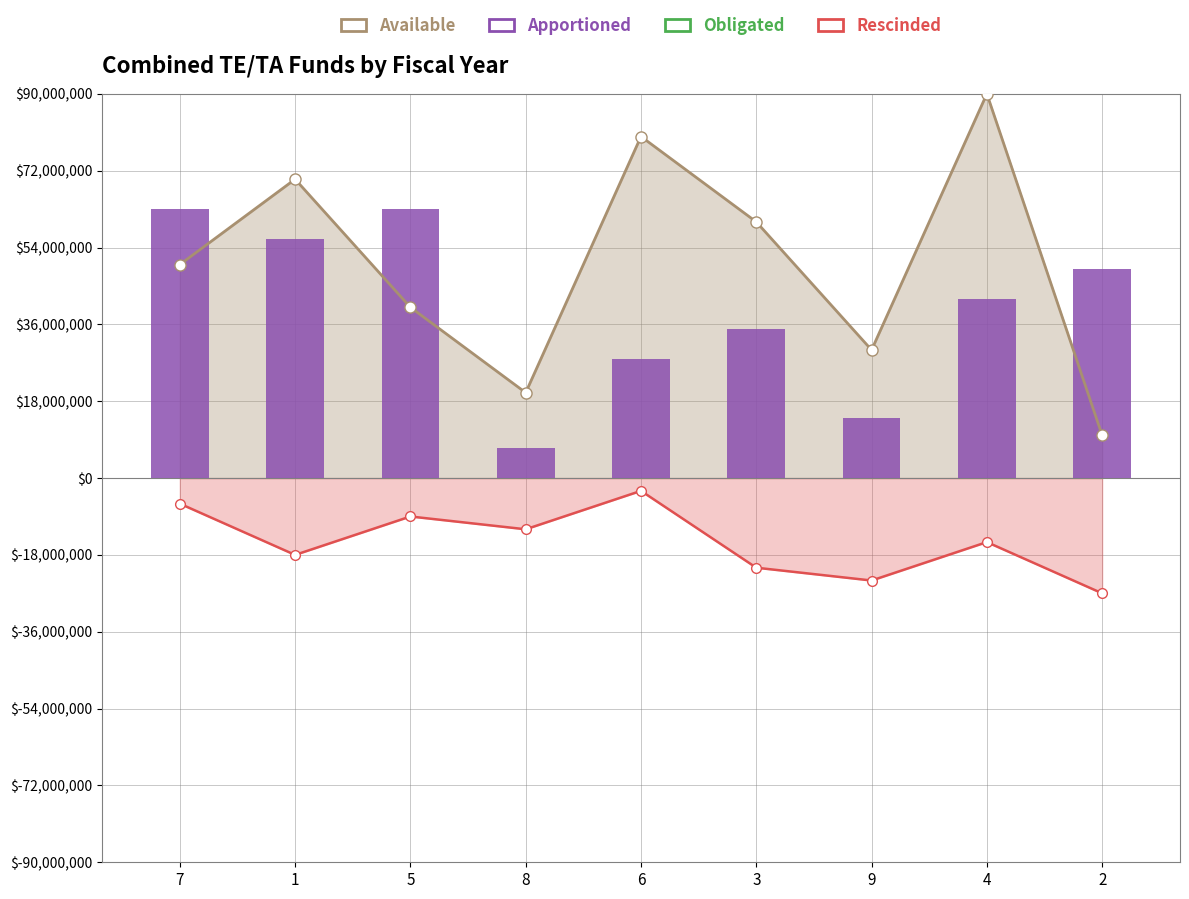

Rank the series by their maximum value, from lowest to highest.

Rescinded, Apportioned, Available, Obligated